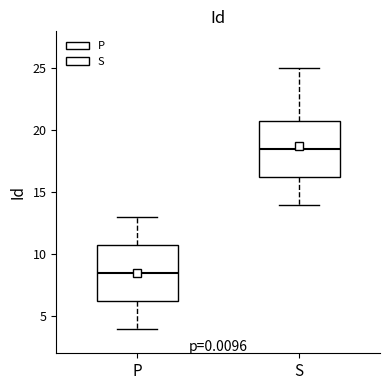

Reading left to right, read every box against the y-axis: the position of its median line, the range the box covers, and the ends of its whiskers. The values are not printed on the chart, so give them approximately, as read against the axis.

P: median 8.5, box 6.5 to 11.0, whiskers 4.0 to 13.0
S: median 18.5, box 16.5 to 21.0, whiskers 14.0 to 25.0